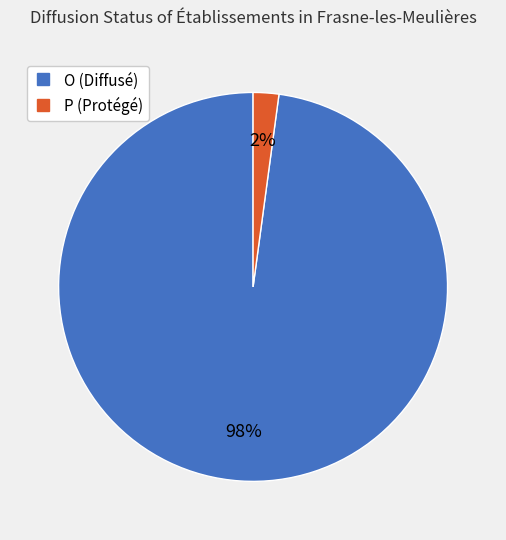

Which has a higher value, P or O?

O